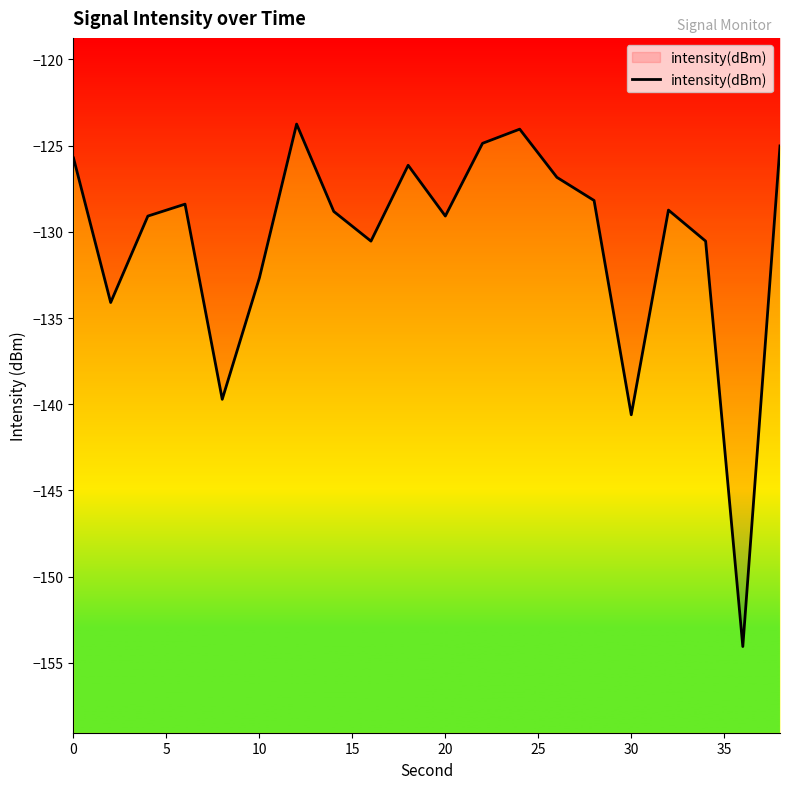

How many lines are shown in the chart?

1